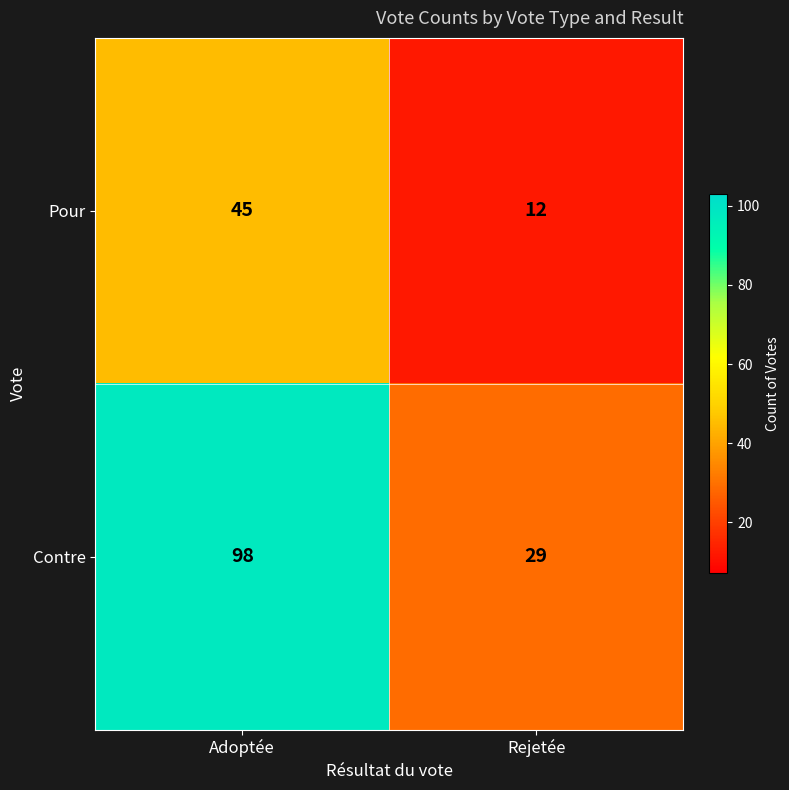

Which label corresponds to the smallest value in the chart?

Rejetée